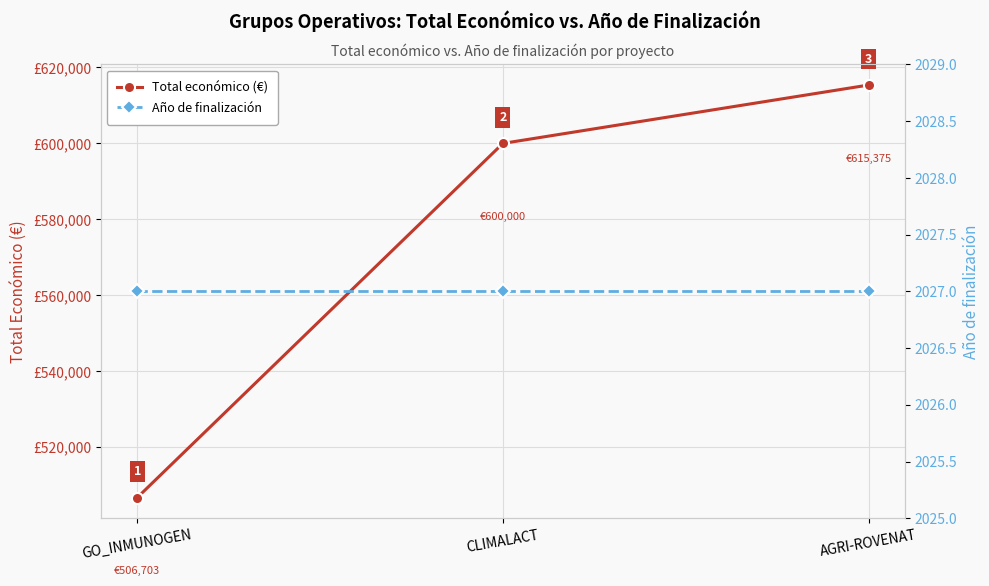

At how many categories does at least one series exceed 230594?

3